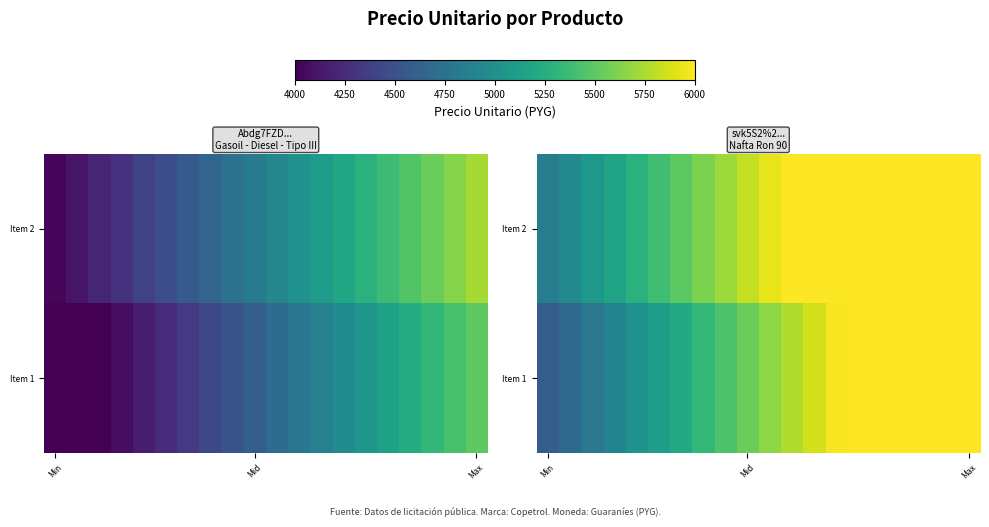

How many data points in Item 1 are above 5656?

10